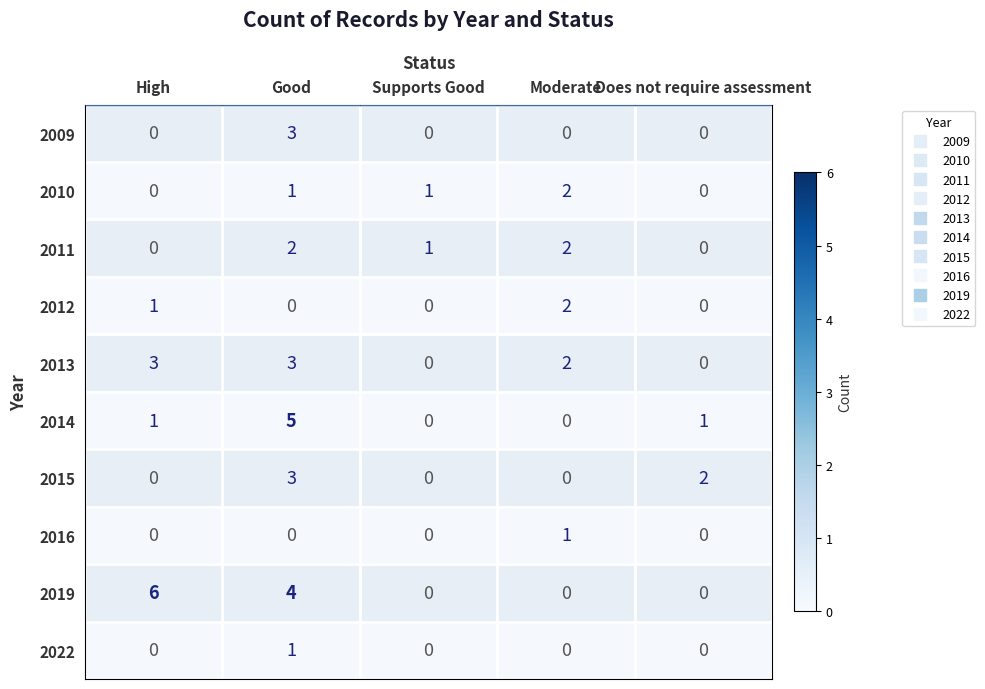

The value of 2015 at Moderate is 0. True or false?

True